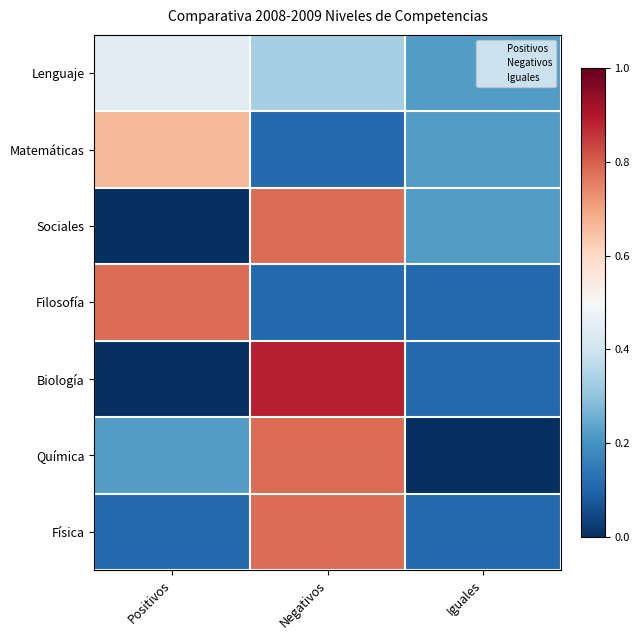

What is the sum of all Lenguaje values?

1.0